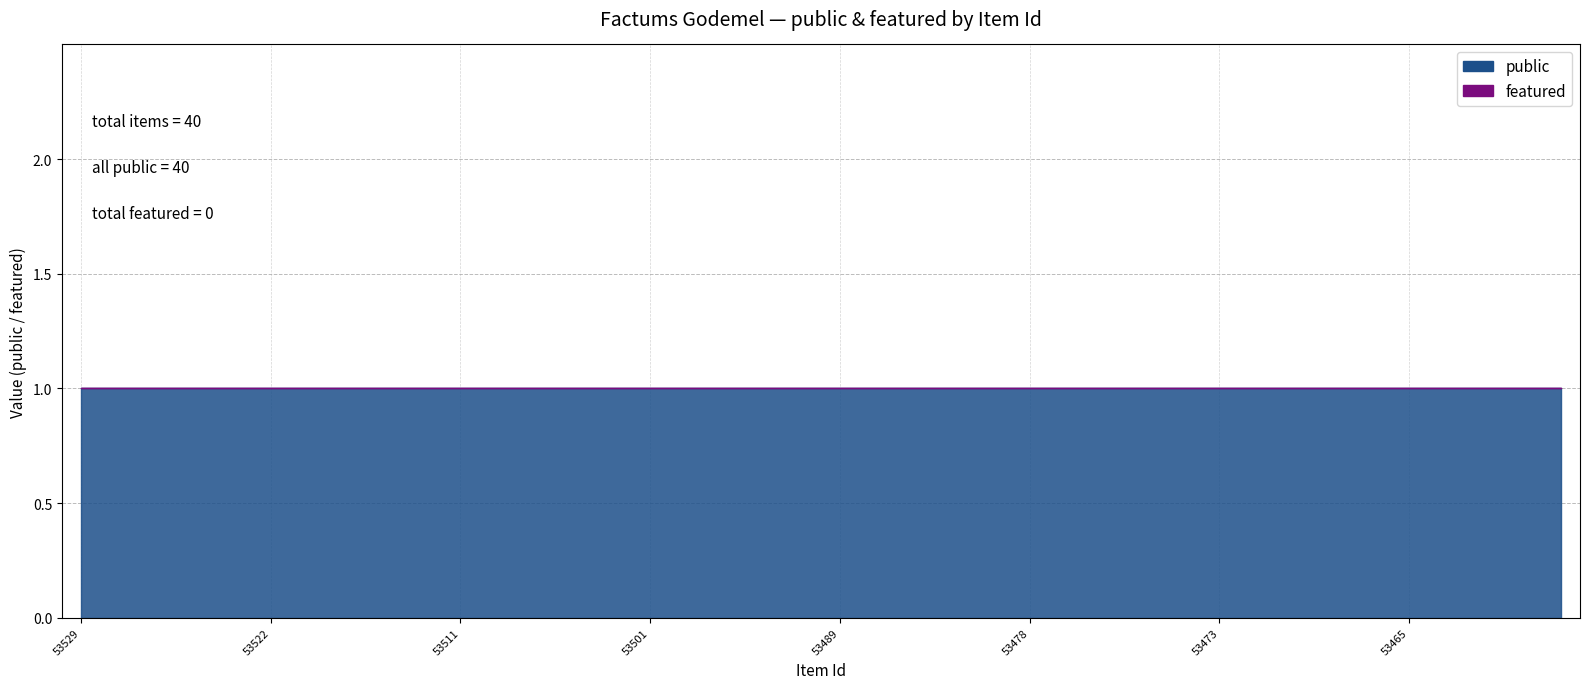

List the series in order of their peak value, highest first.

public, featured